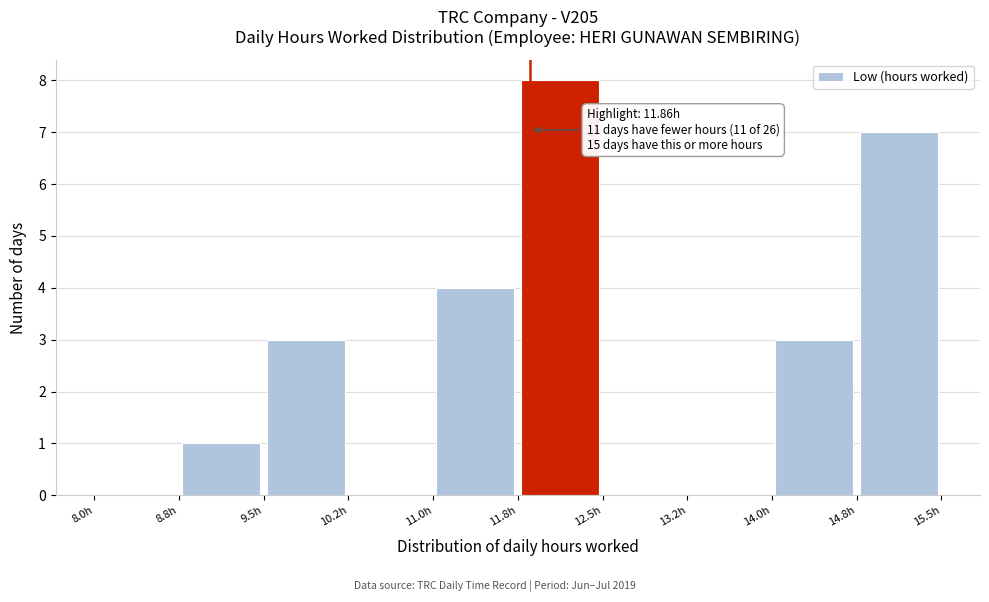

Which range on the x-axis has the tallest bar?

11.75 to 12.50